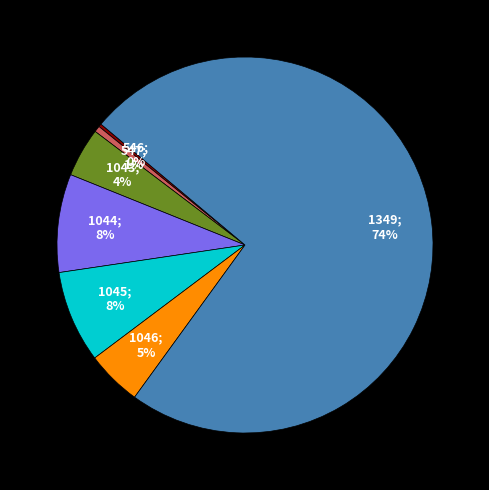

To the nearest percent, what is the difference between the largest and smallest slice percentages?

74%